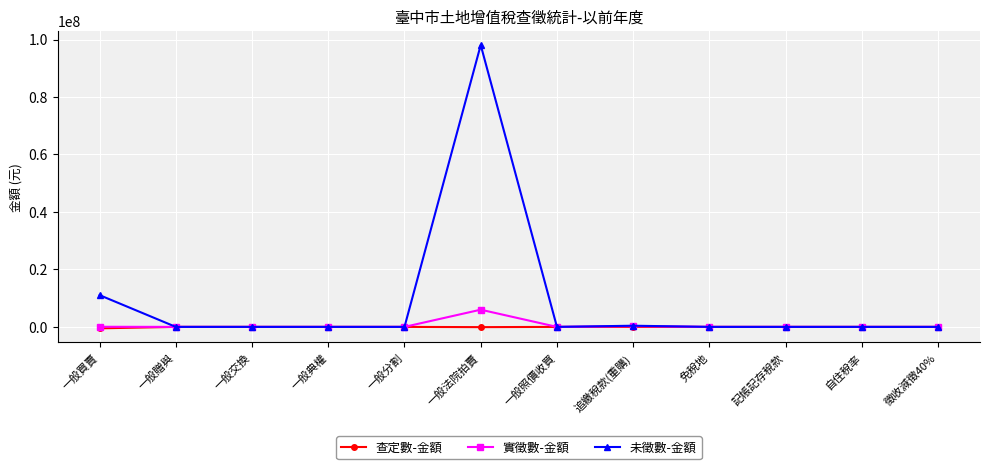

How many data points does each series have?

12